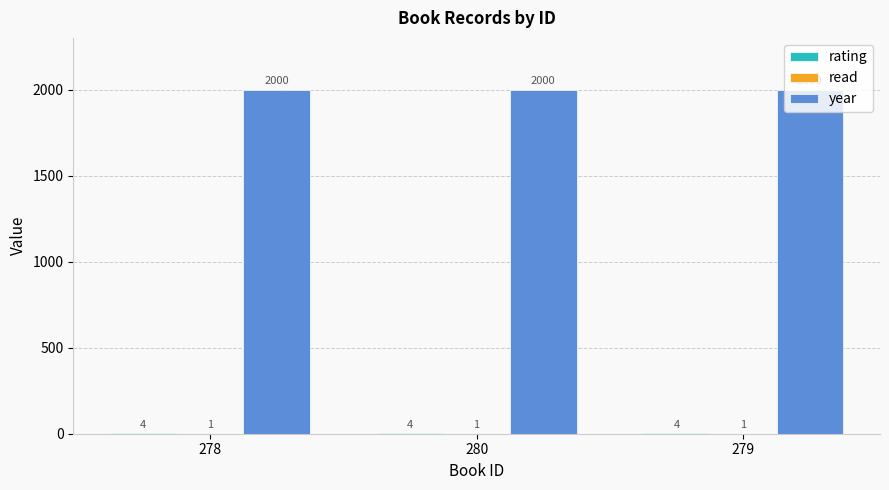

True or false: year has a value of 2000 at 278.

True